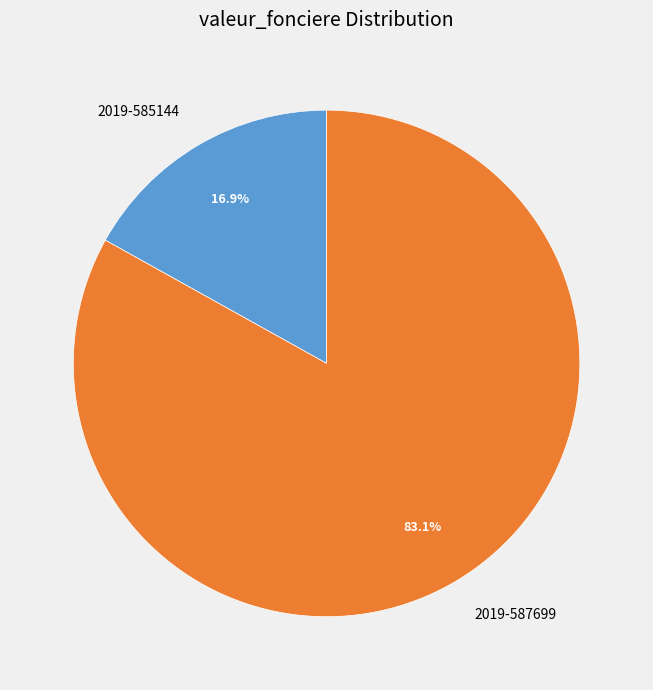

Combined, what portion of the pie is 2019-587699 and 2019-585144?

100.0%